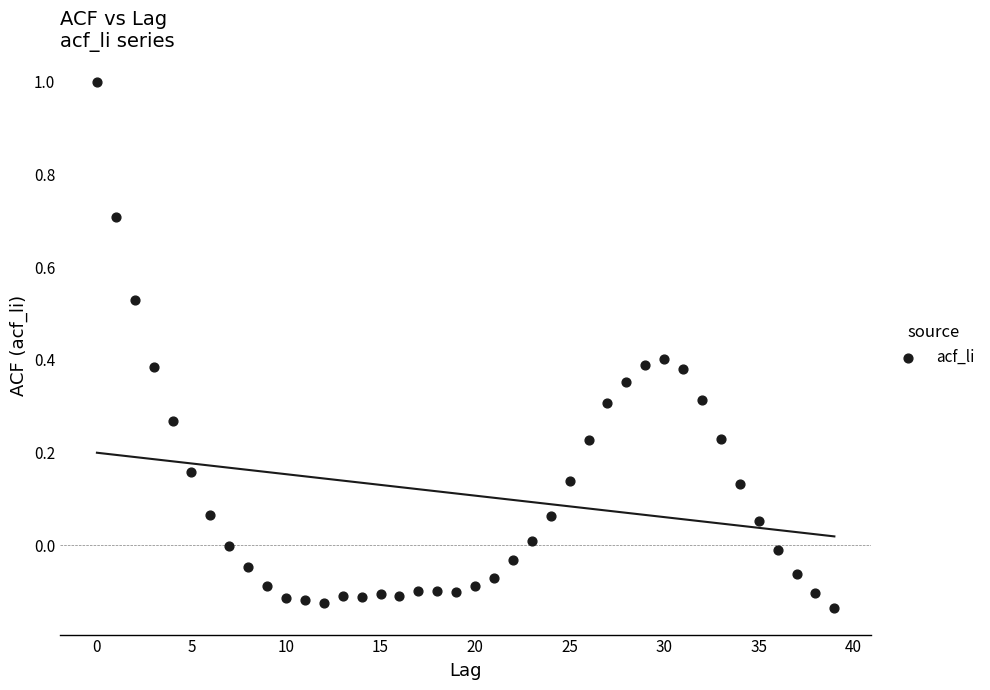

How many data points are displayed?

40